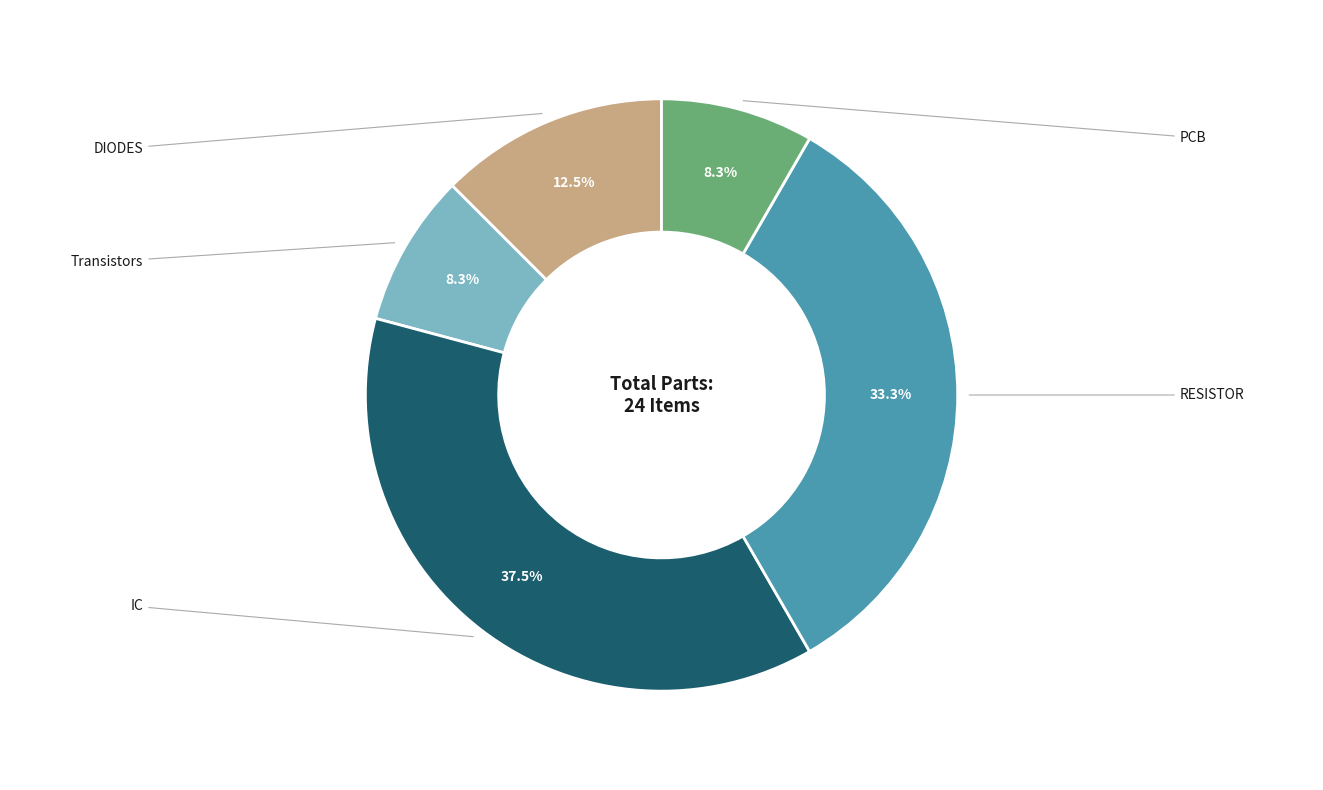

Does any single category account for the majority?

No